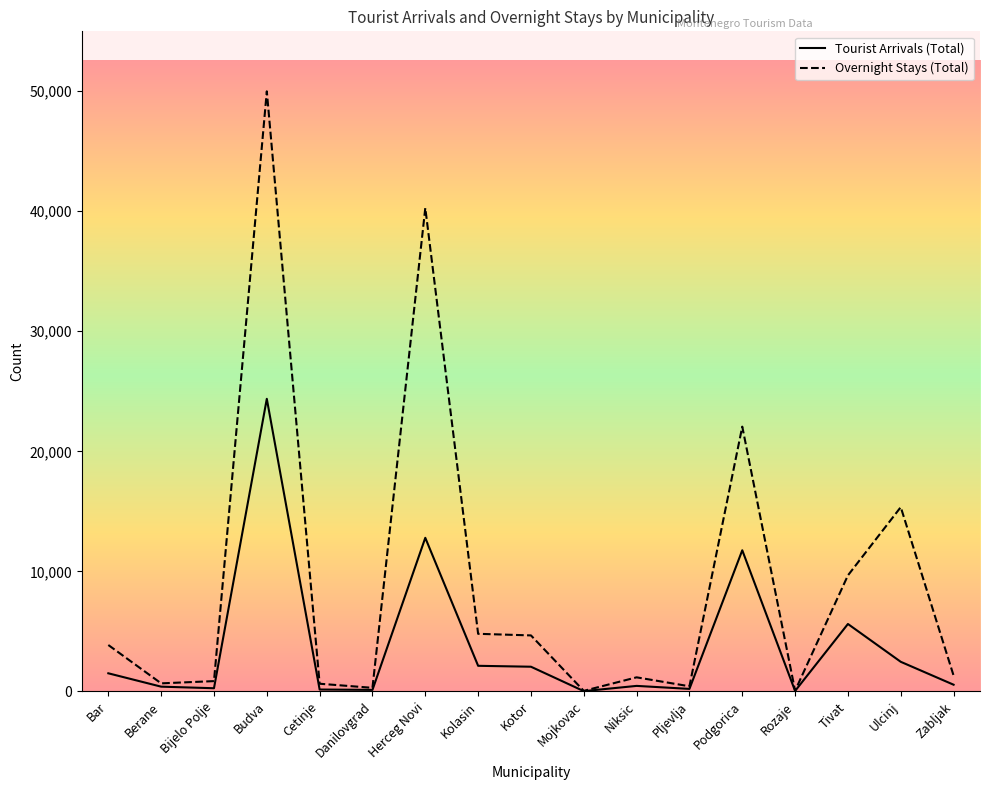

Does the chart have visible grid lines?

No